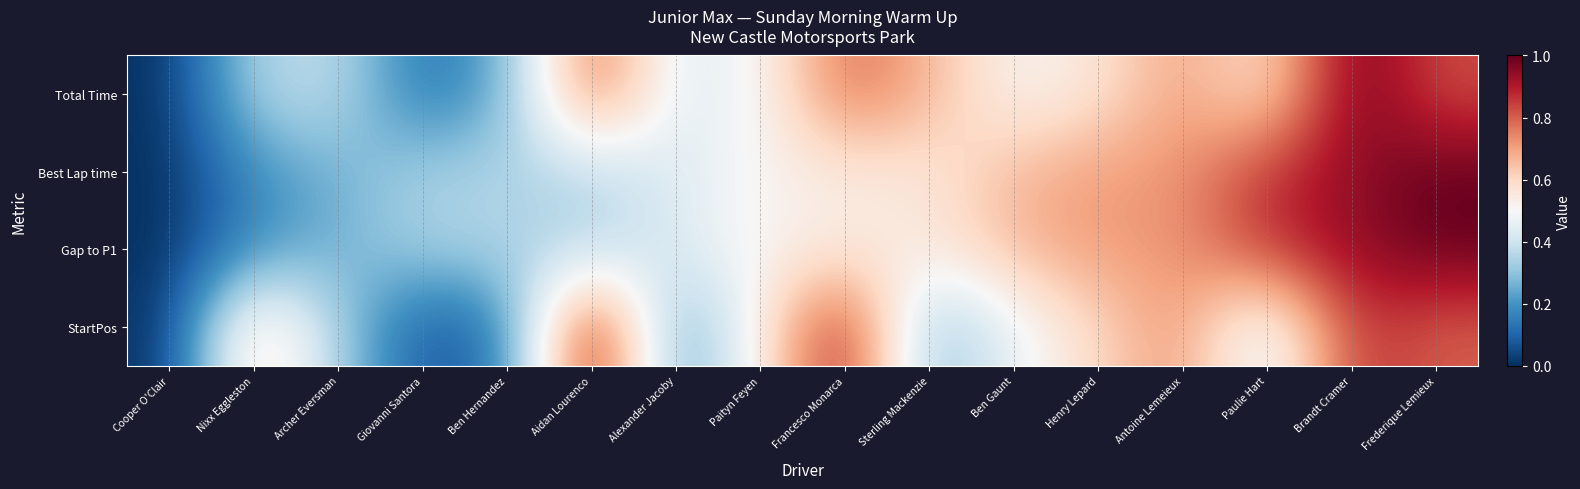

Which series has the largest total across all categories?

Total Time